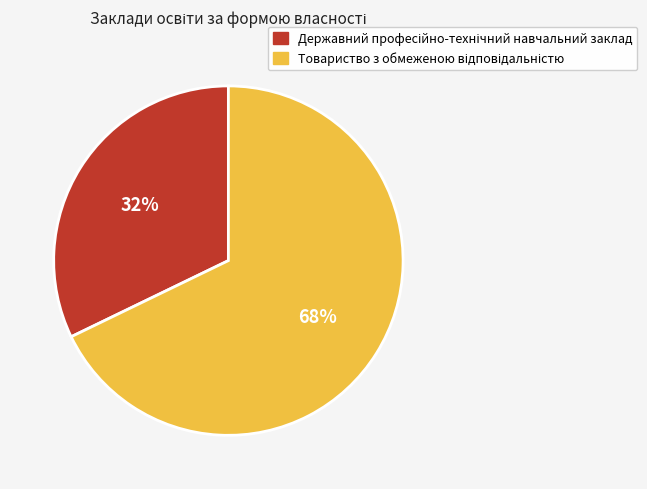

Is there a majority slice in this chart?

Yes